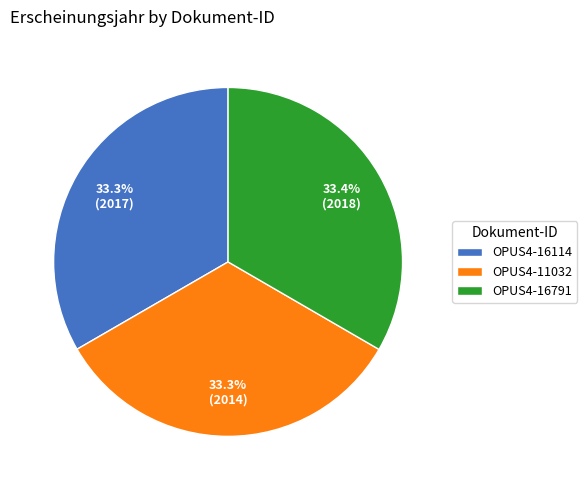

Count the number of slices in the pie.

3